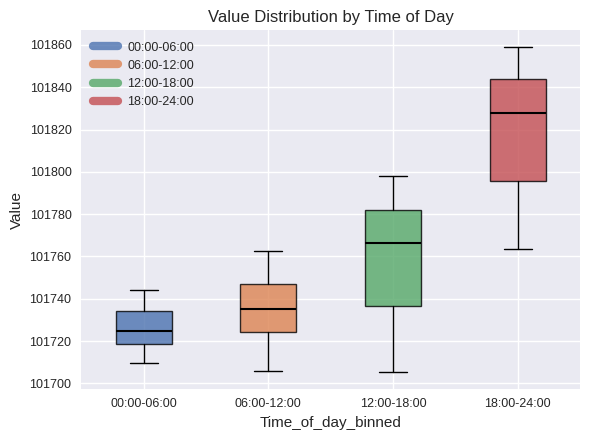

Where does the median line of the box for 00:00-06:00 sit on the y-axis? The values are not printed on the chart, so give them approximately, as read against the axis.

101724